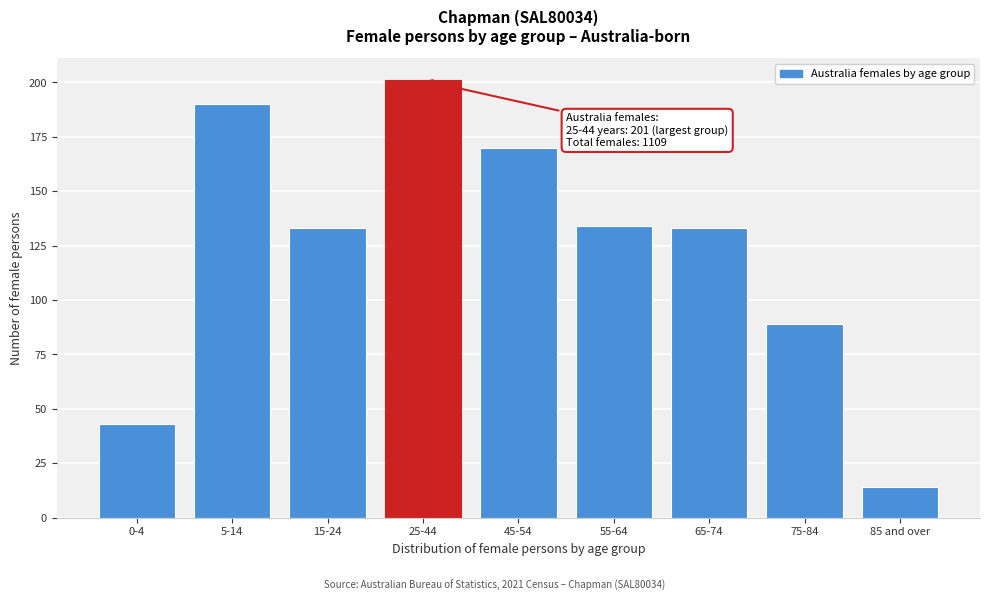

Reading left to right, what are all the values shown in this chart?

0-4=43	5-14=190	15-24=133	25-44=201	45-54=170	55-64=134	65-74=133	75-84=89	85 and over=14